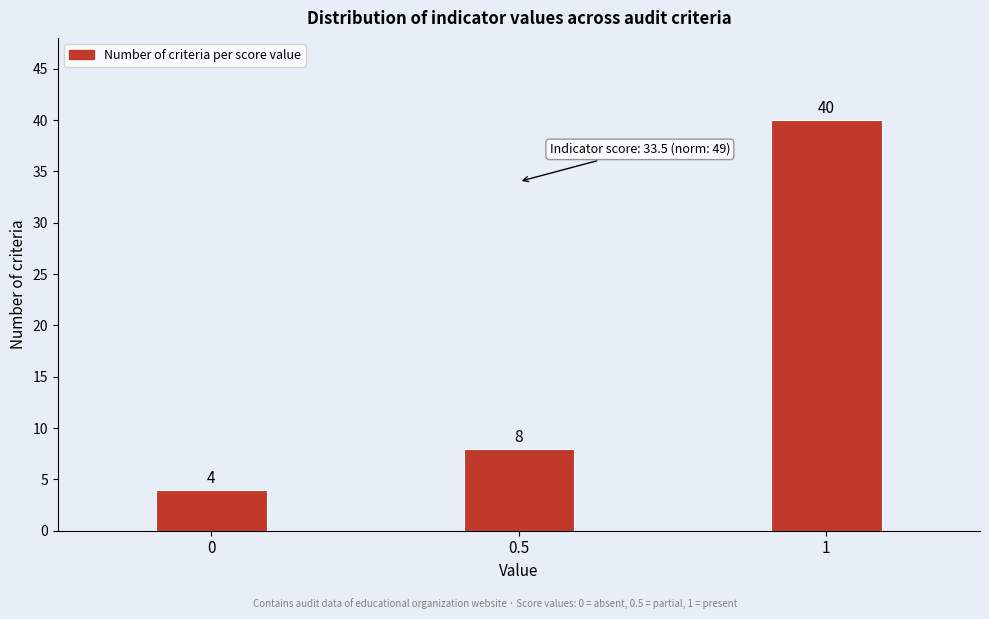

Reading left to right, list all the values displayed in this chart.

4	8	40